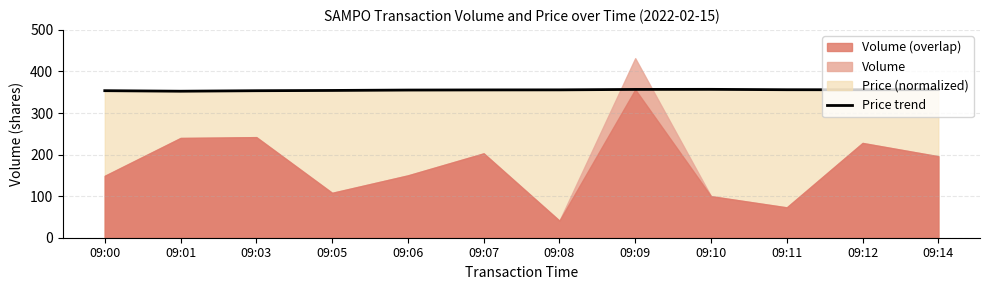

The chart shows a value of 355.3 at 09:06. True or false?

True